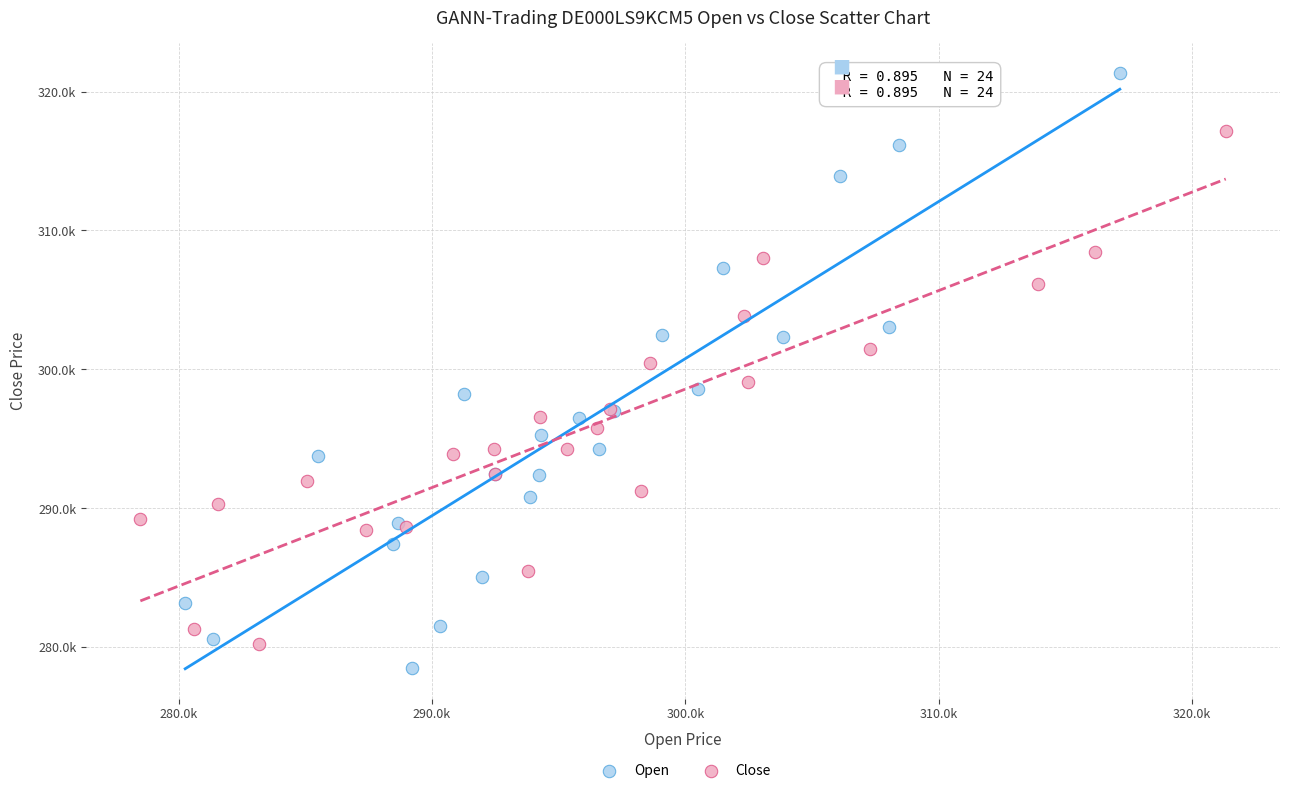

Which series reaches the minimum Y coordinate?

Open